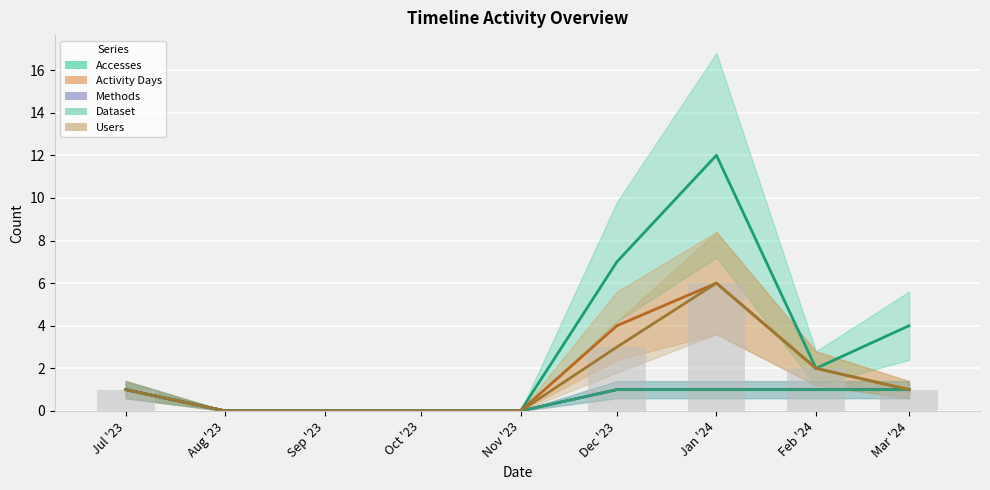

Does the chart contain stacked bars?

No